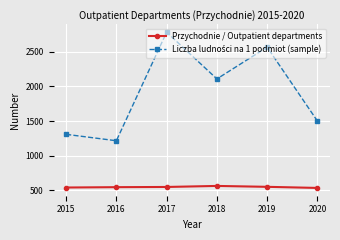

What value does the Przychodnie / Outpatient departments series have at 2020?

532.0